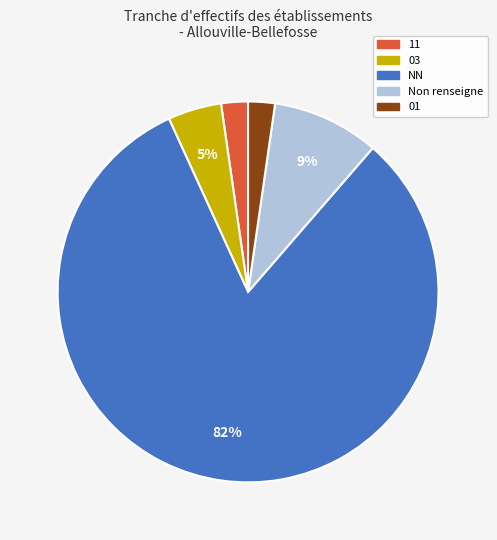

How many segments does this pie chart have?

5